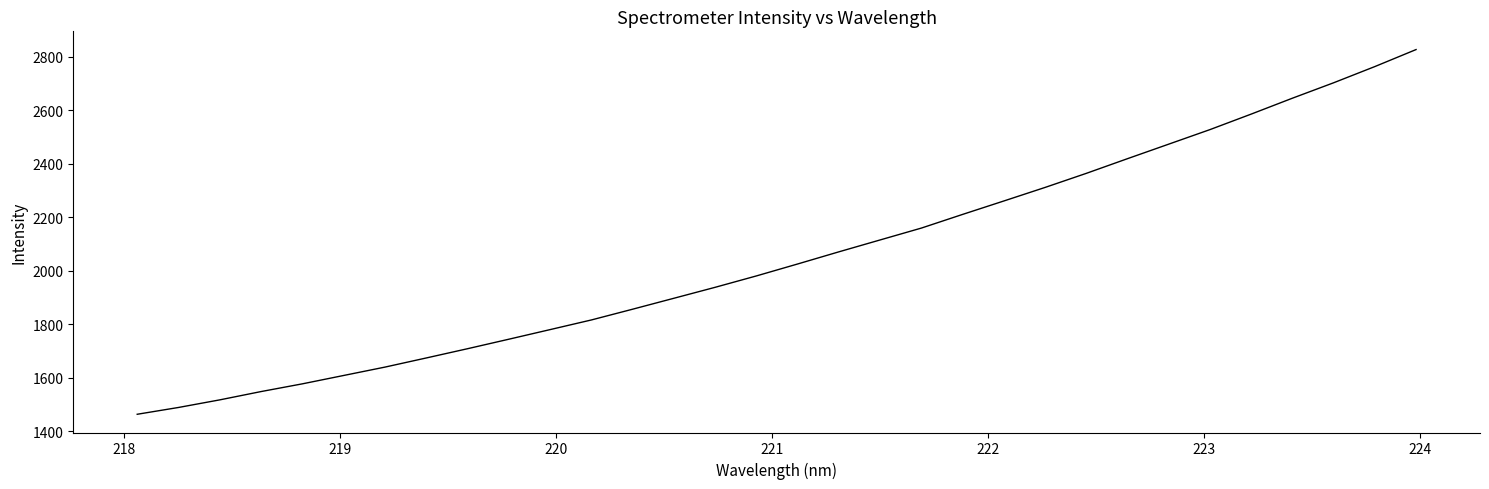

What is the greatest value displayed?

2827.7